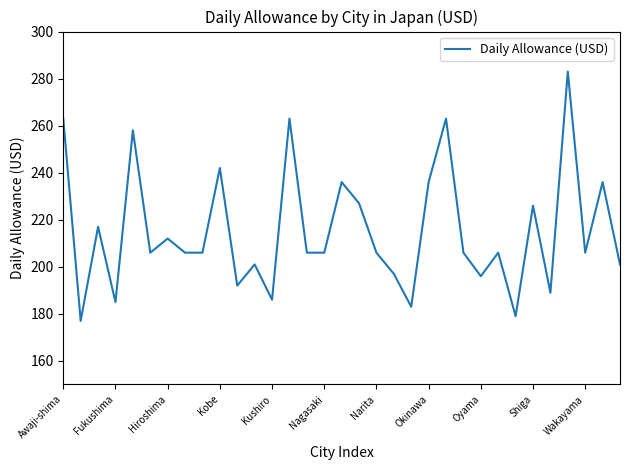

What is the maximum value shown in the chart?

283